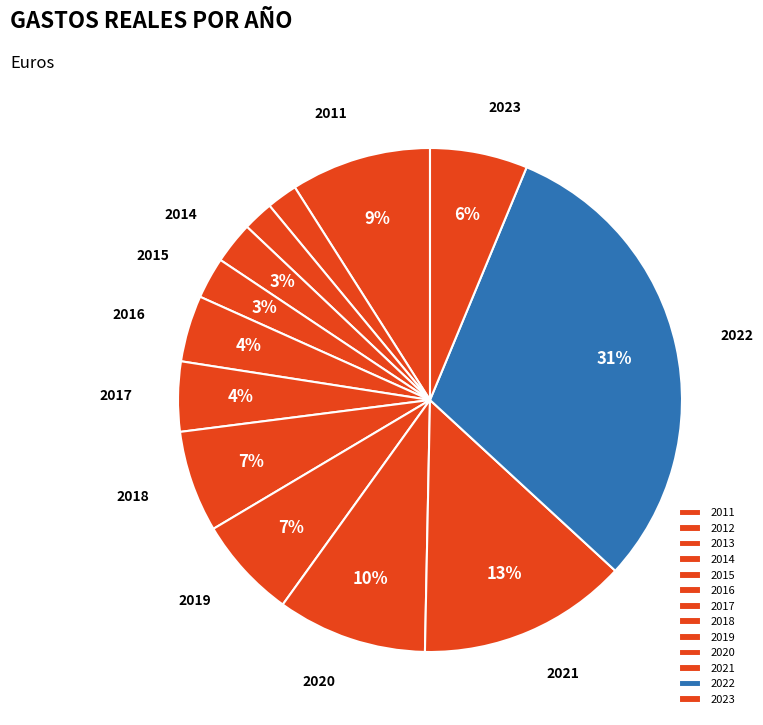

Which has a higher value, 2016 or 2012?

2016